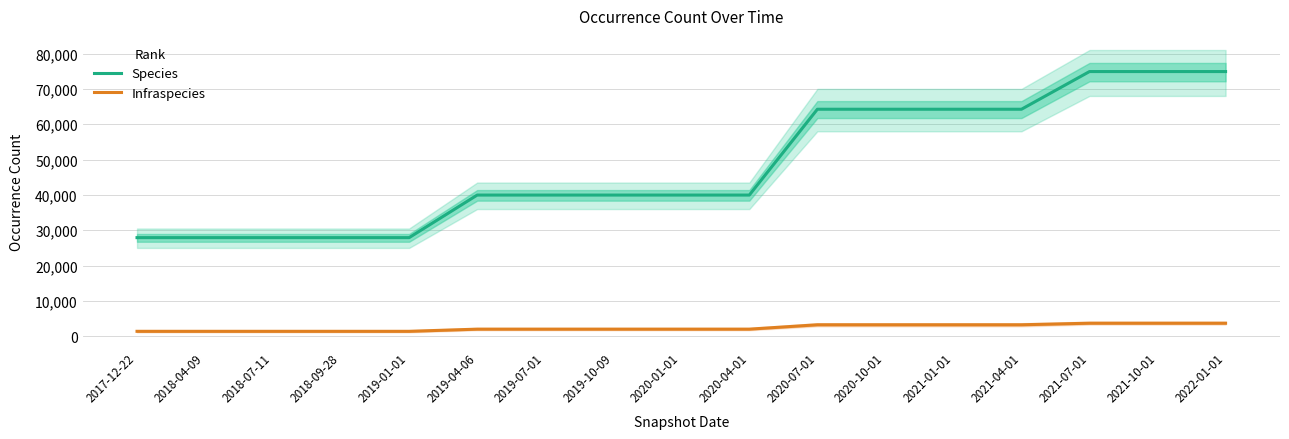

At which category does the chart reach its peak across all series?

2021-07-01